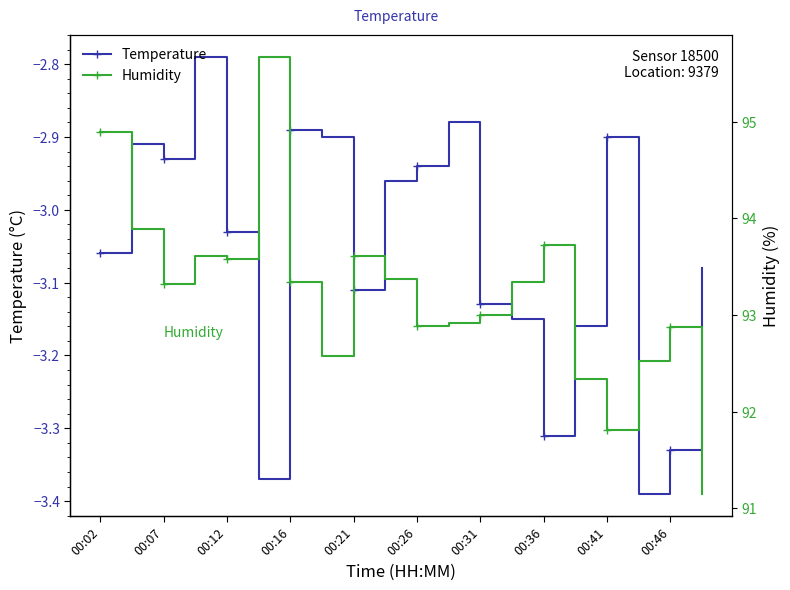

What is the average value of the Humidity series?

93.2